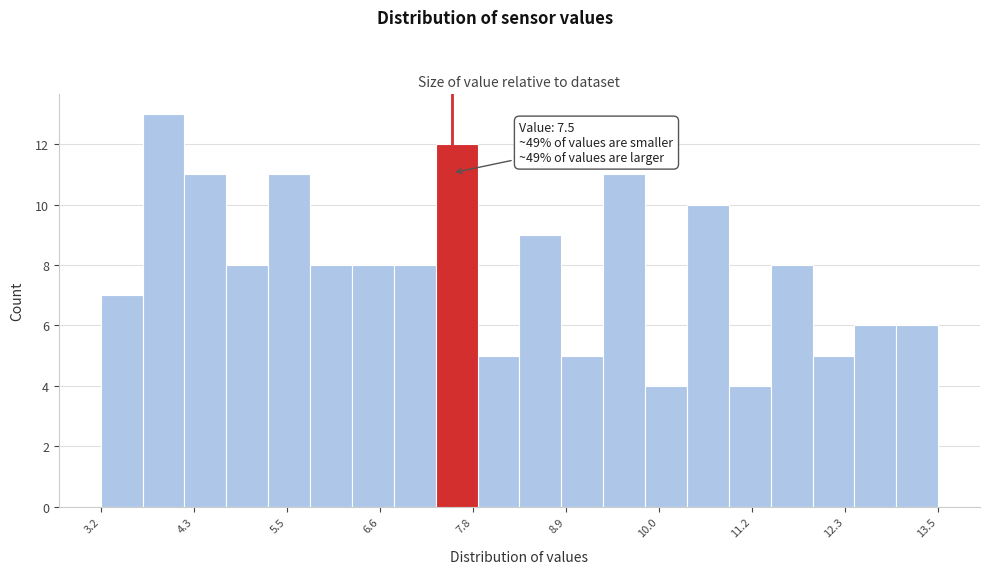

Around what value on the x-axis is the tallest bar? Give the approximate position of its centre, as read against the axis.

4.0